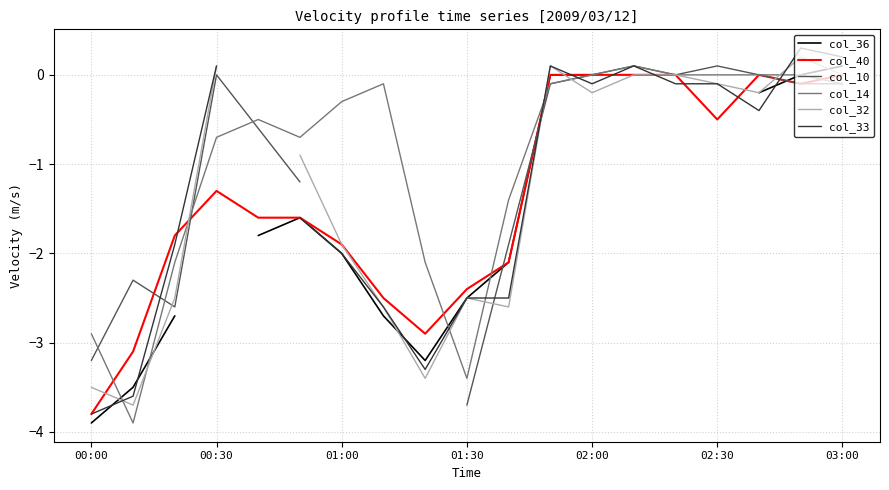

Where is col_40 nearest to the value -1?

00:30